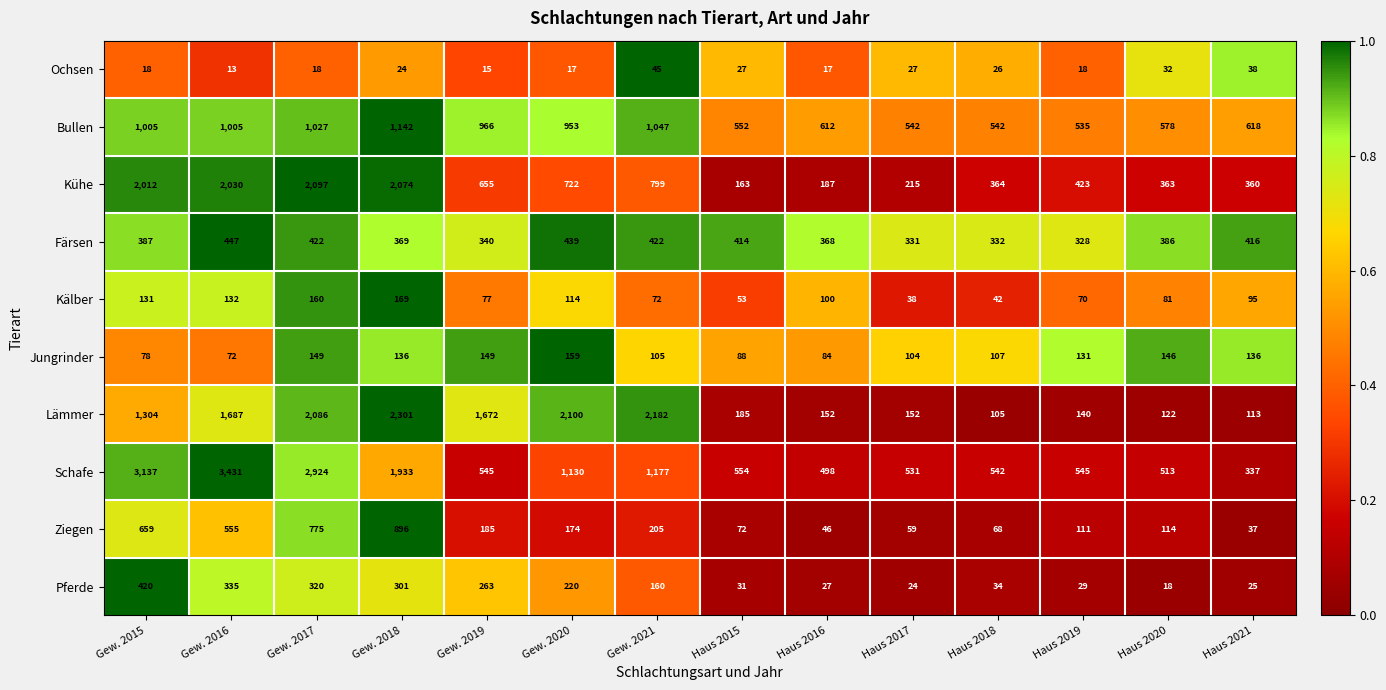

What is the sum of the Jungrinder values at Gew. 2021 and Gew. 2015?

183